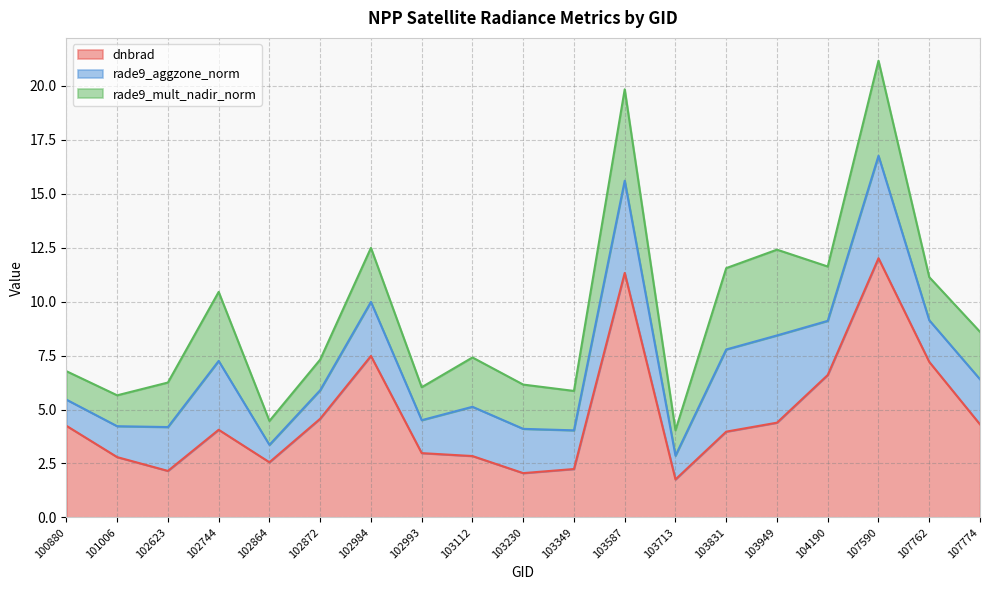

What is the sum of all dnbrad values?

89.6